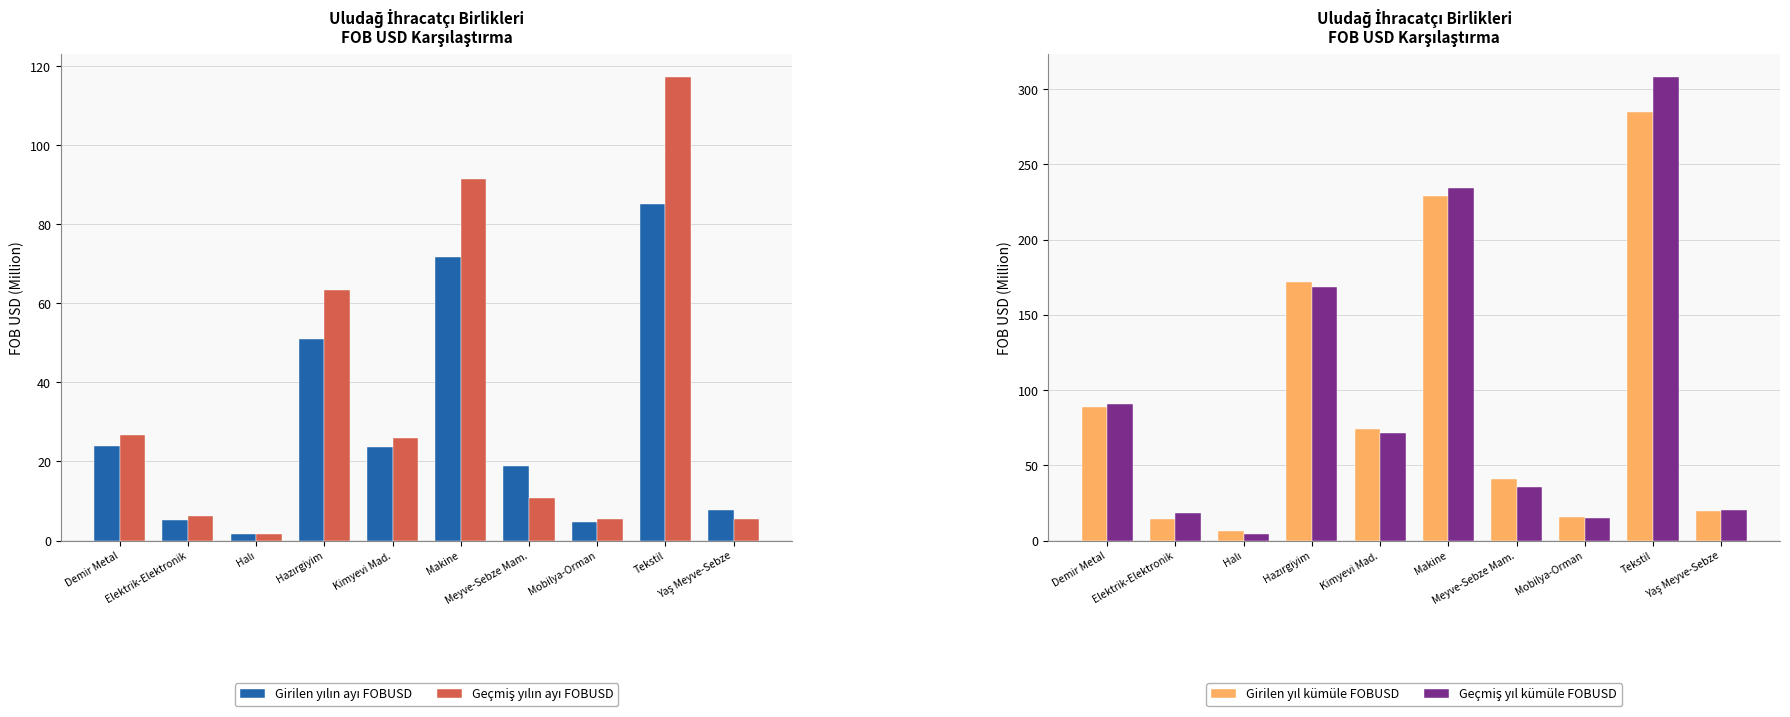

What is the label of the 5th bar from the right?

Makine